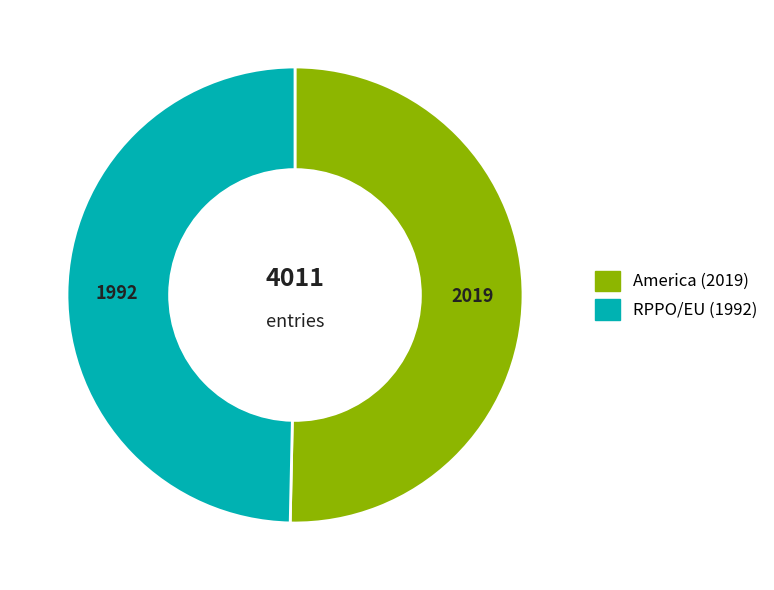

The RPPO/EU slice represents 50% of the pie. True or false?

True